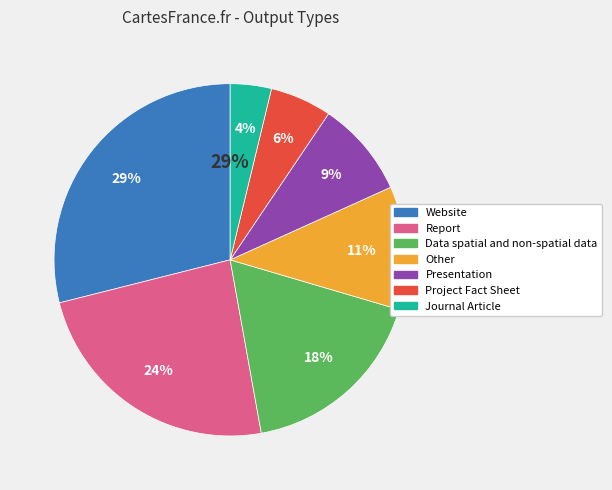

How many segments does this pie chart have?

7